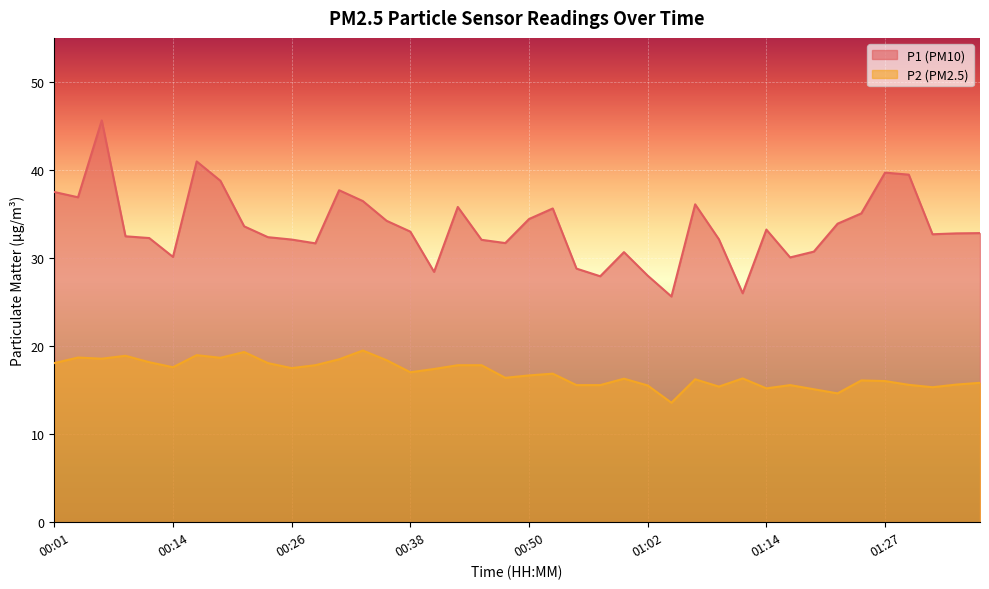

At which label is P1 closest to 35?

01:24